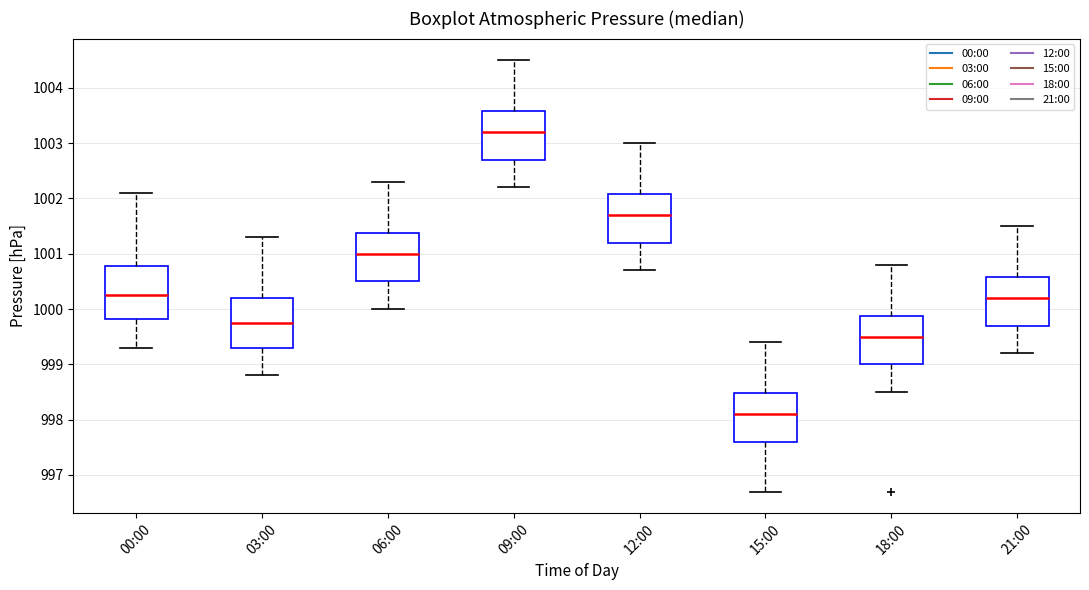

Reading left to right, transcribe this box plot: for each box, give where its median line is, the range the box spans, and where its two whiskers end, as read against the y-axis. The values are not printed on the chart, so give them approximately, as read against the axis.

00:00: median 1000.3, box 999.8 to 1000.8, whiskers 999.3 to 1002.1
03:00: median 999.8, box 999.3 to 1000.2, whiskers 998.8 to 1001.3
06:00: median 1001.0, box 1000.5 to 1001.4, whiskers 1000.0 to 1002.3
09:00: median 1003.2, box 1002.7 to 1003.6, whiskers 1002.2 to 1004.5
12:00: median 1001.7, box 1001.2 to 1002.1, whiskers 1000.7 to 1003.0
15:00: median 998.1, box 997.6 to 998.5, whiskers 996.7 to 999.4
18:00: median 999.5, box 999.0 to 999.9, whiskers 998.5 to 1000.8
21:00: median 1000.2, box 999.7 to 1000.6, whiskers 999.2 to 1001.5